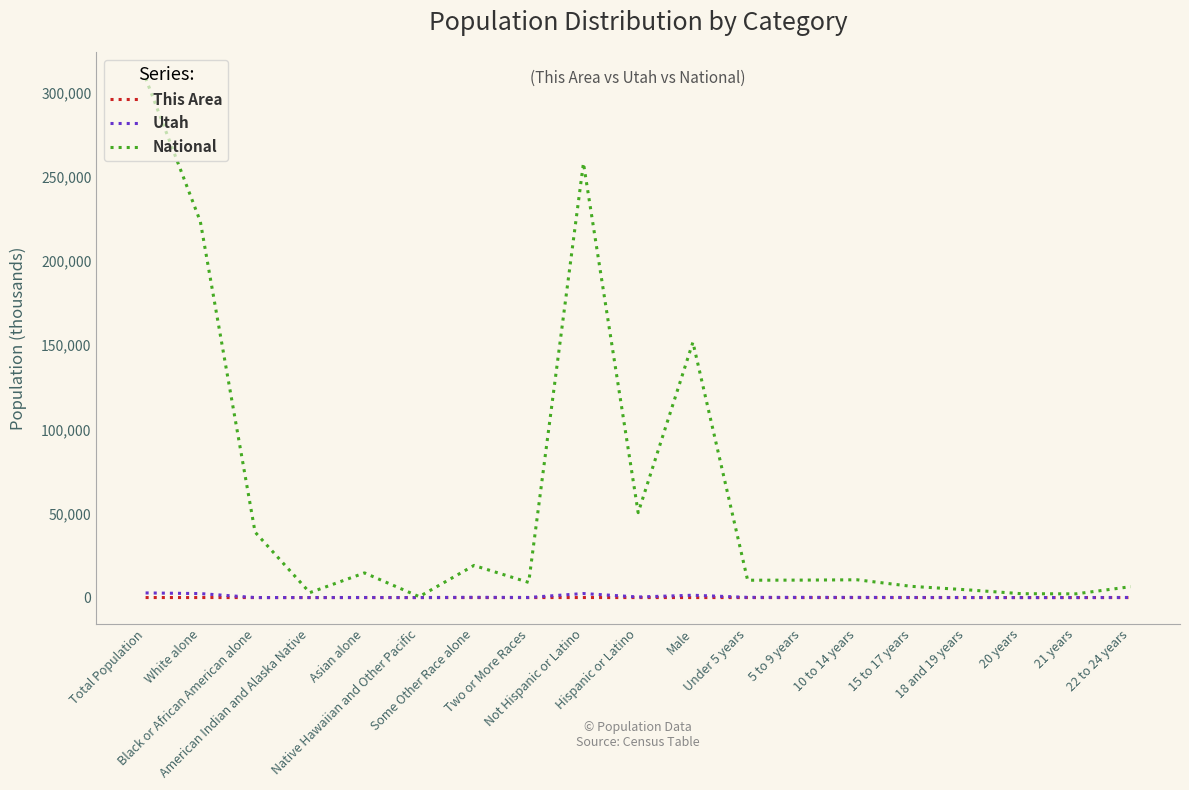

What is the total value across all series at 22 to 24 years?

6555.6